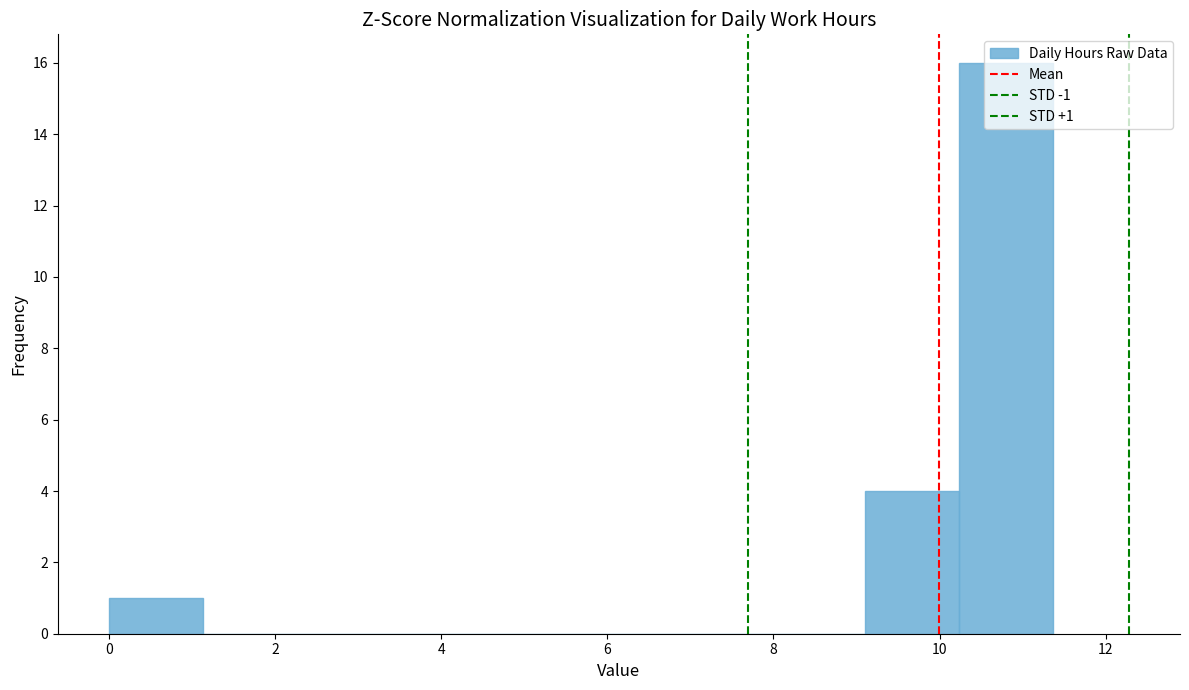

Over which range of the x-axis is the bar tallest?

10.2 to 11.4